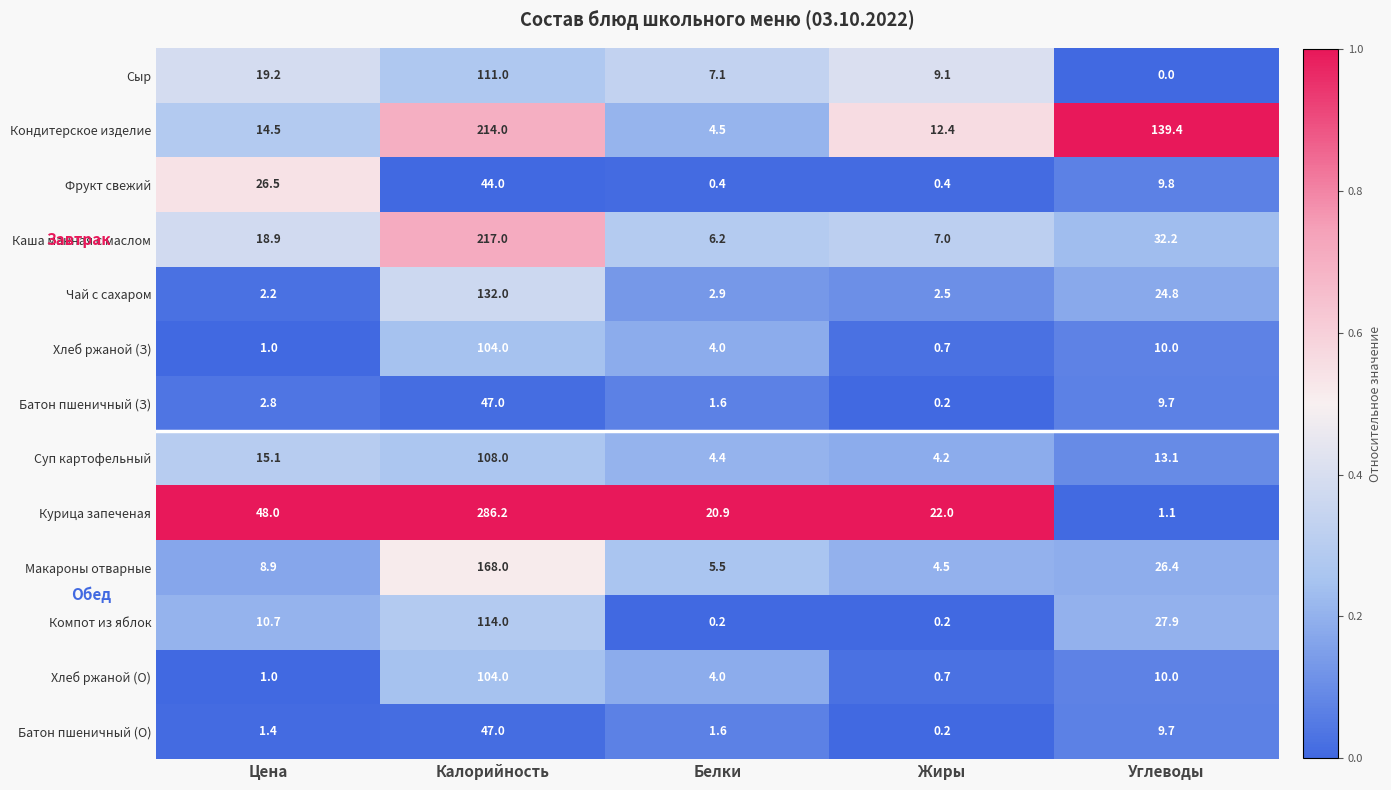

Which series has the largest range (max minus min)?

Курица запеченая